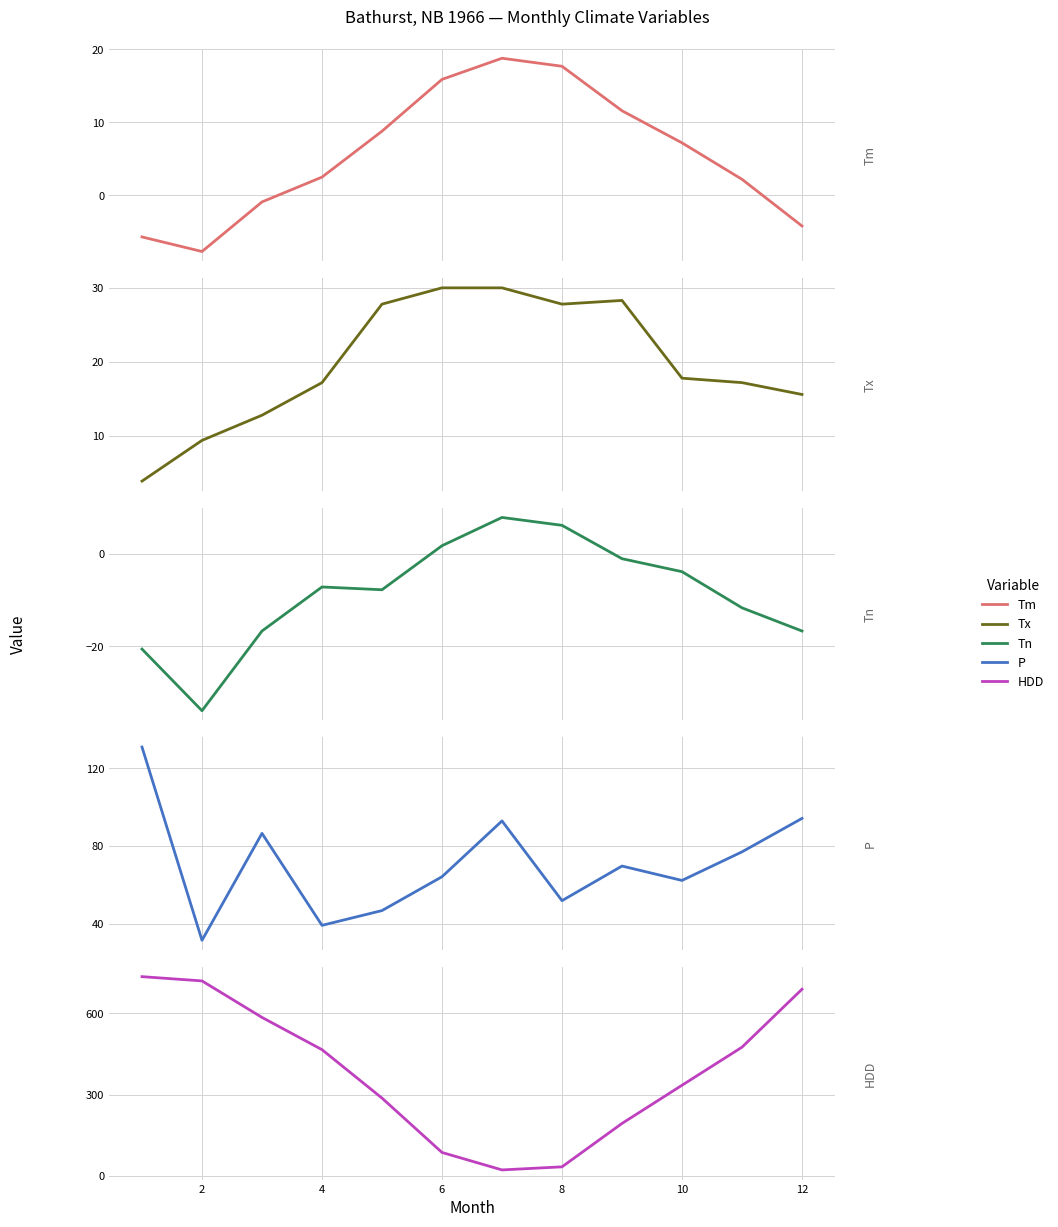

Which series changed the most between 6 and 10?

HDD